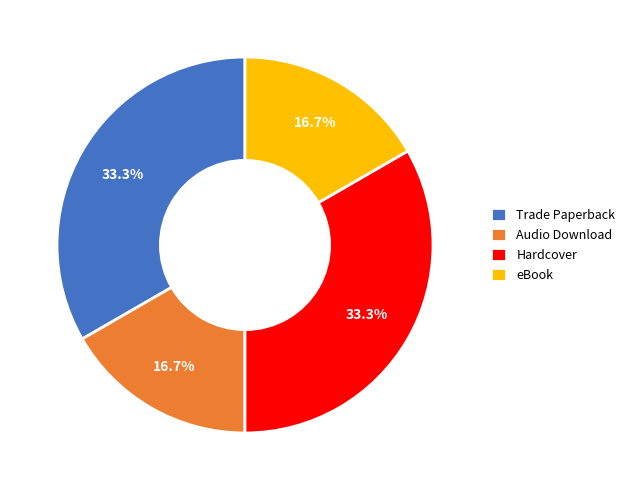

How many segments does this pie chart have?

4